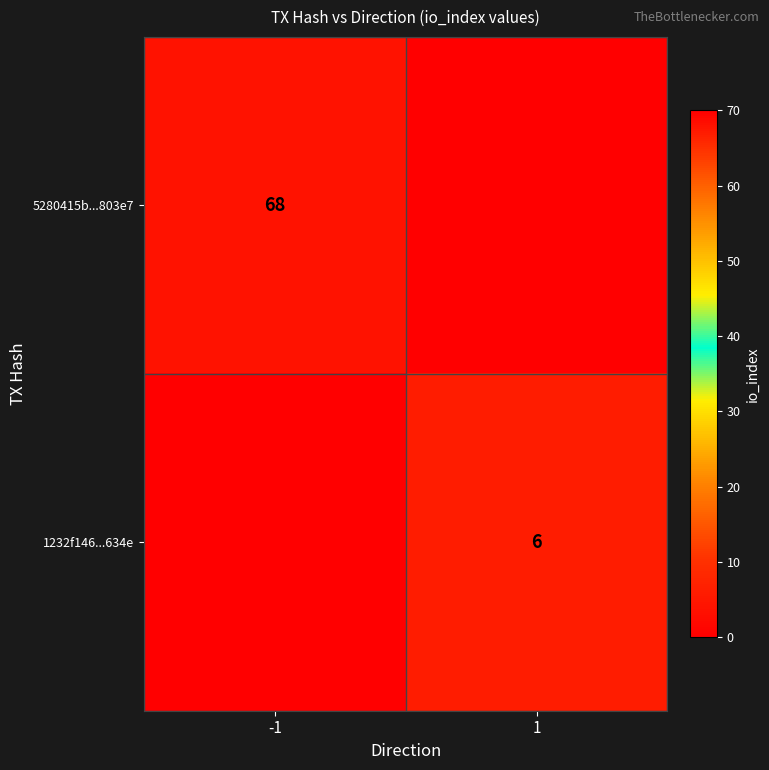

At which category is the sum across all series the highest?

-1